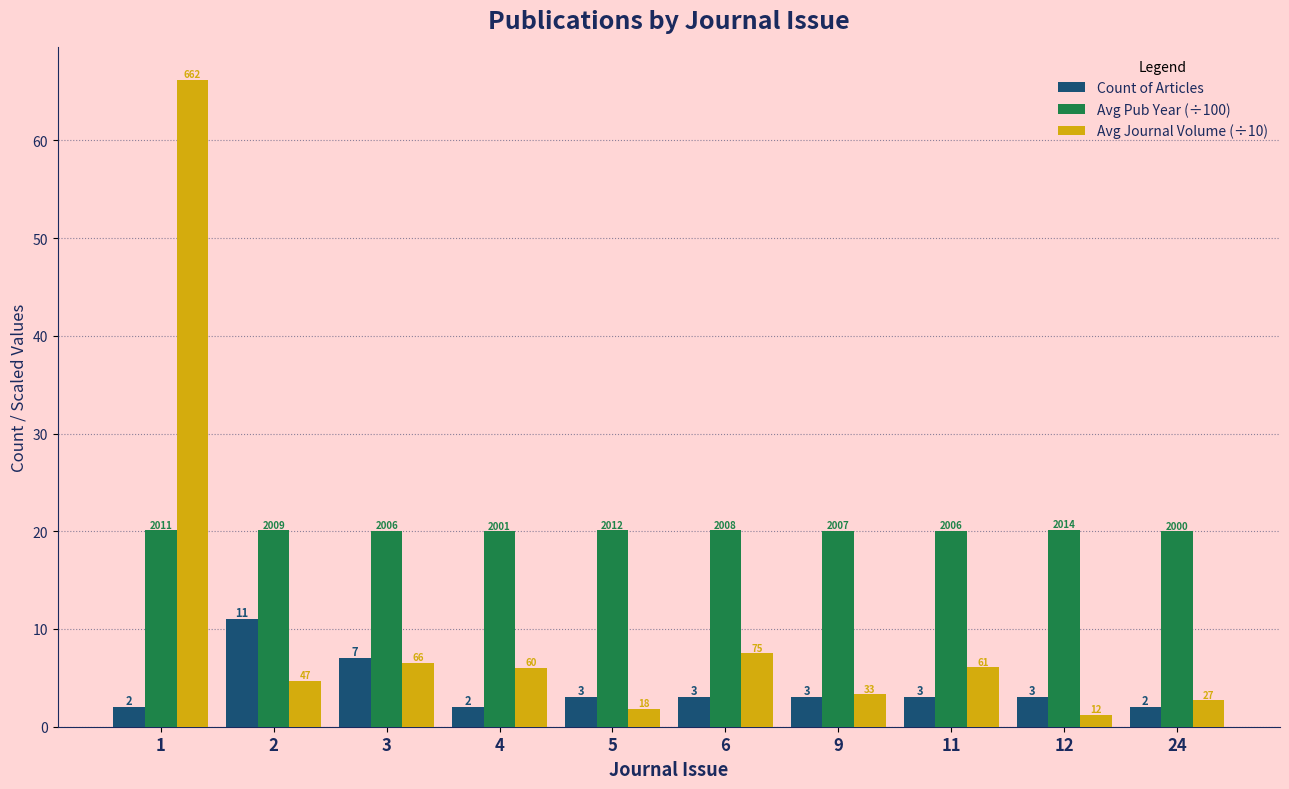

How many bars are there in each group?

3